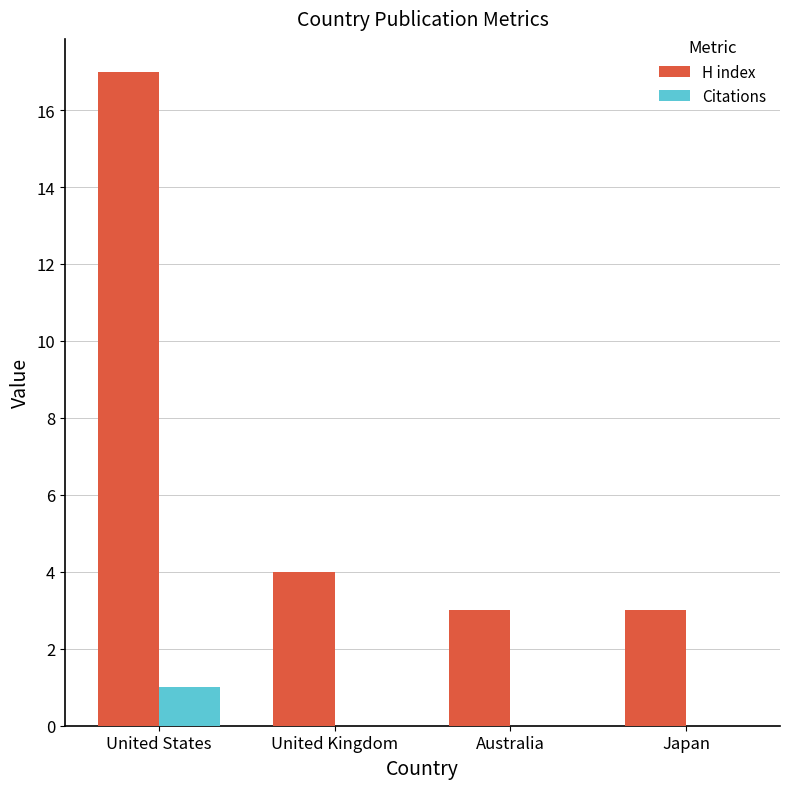

What is the sum of all H index values?

27